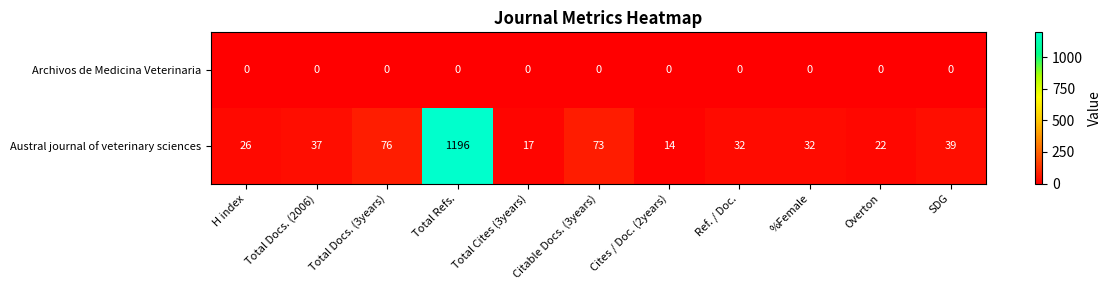

Which series has the largest range (max minus min)?

Austral journal of veterinary sciences